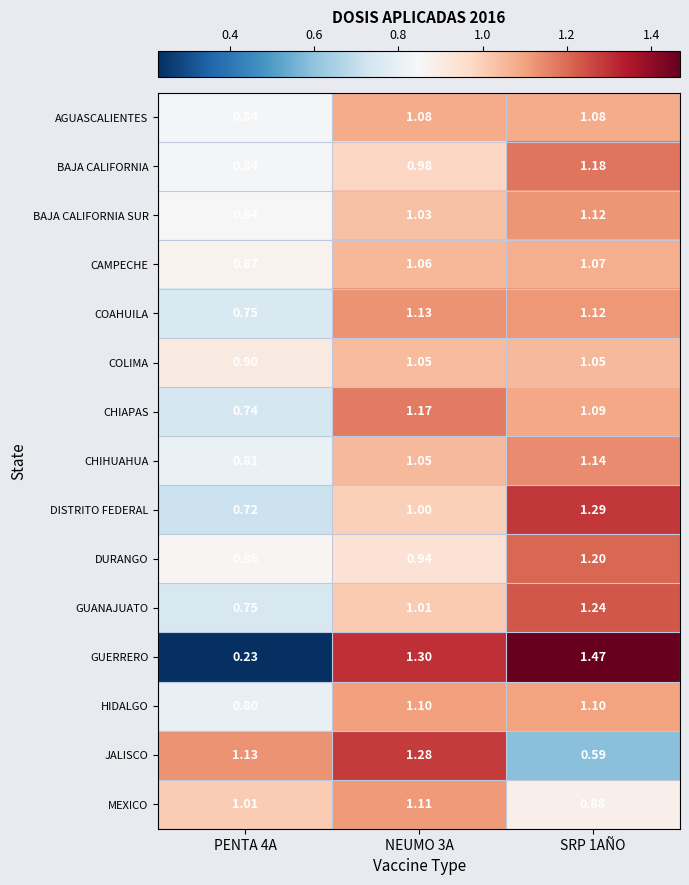

Which series has the widest spread of values?

GUERRERO